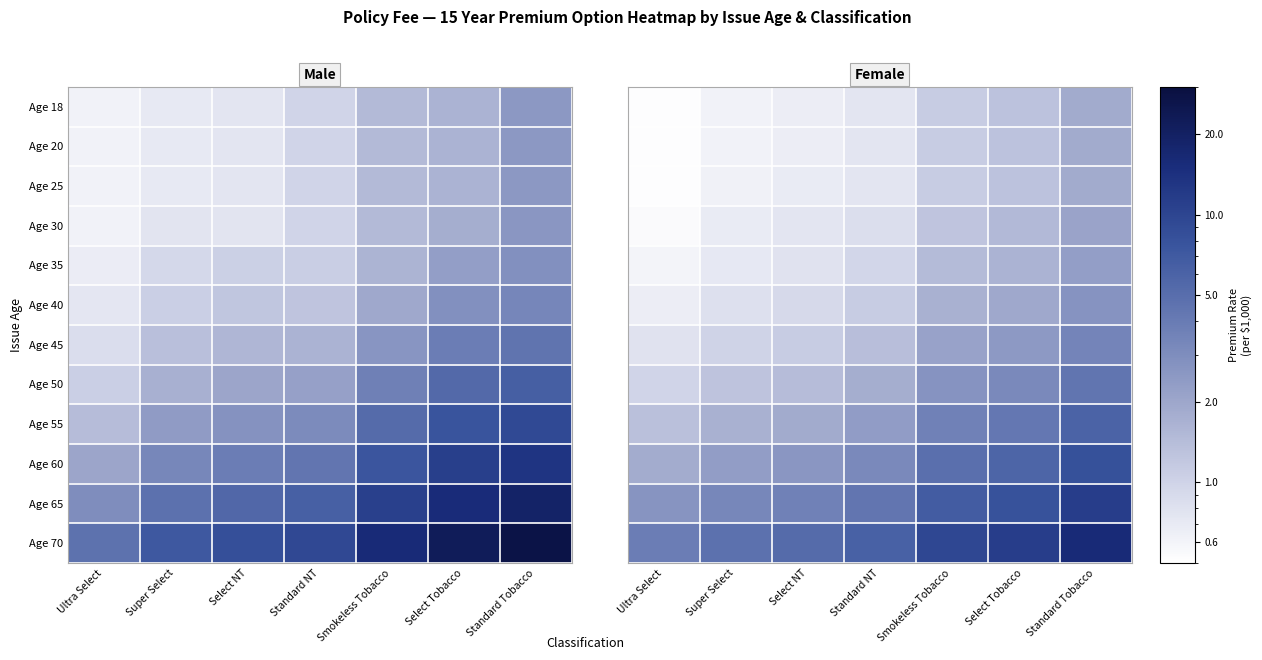

Between Select NT and Smokeless Tobacco, which series saw the biggest shift?

Age 70